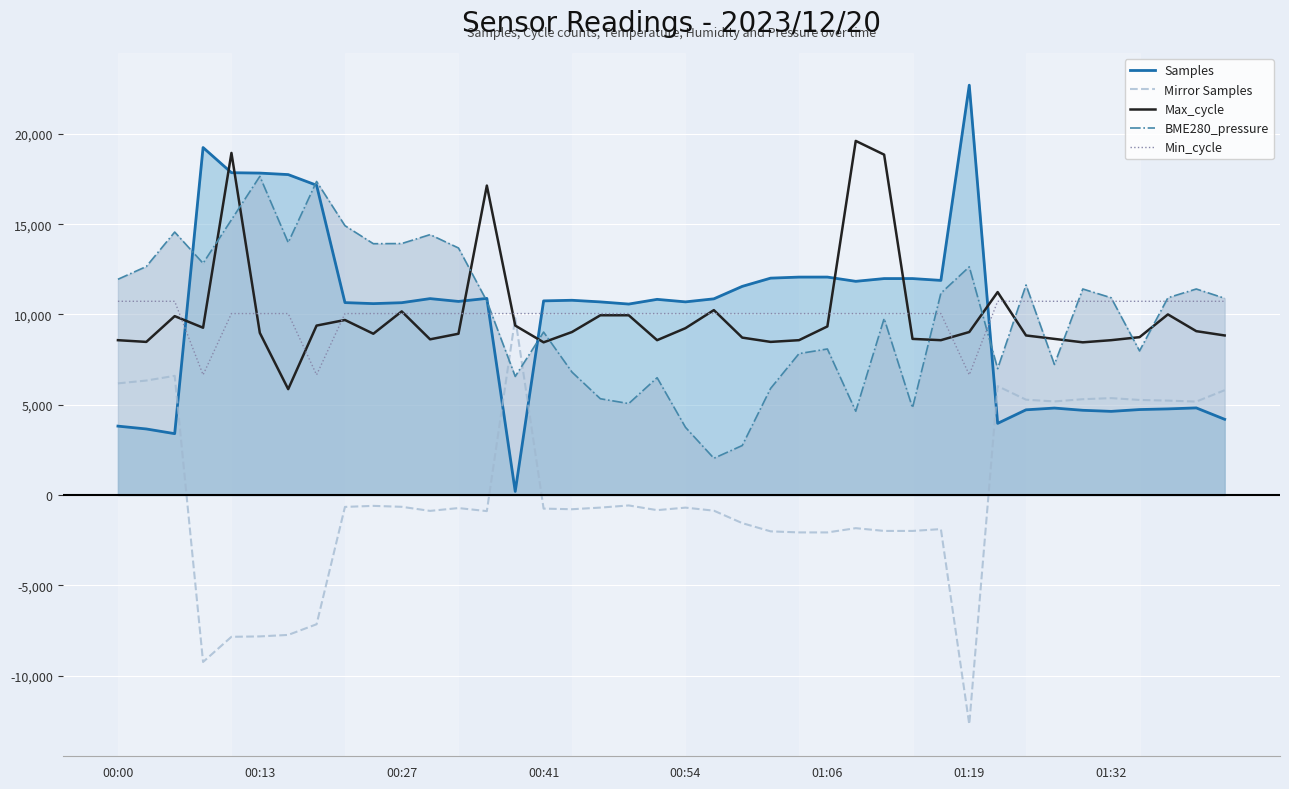

What is the difference between the second highest and second lowest values in the Mirror Samples series?

15848.6